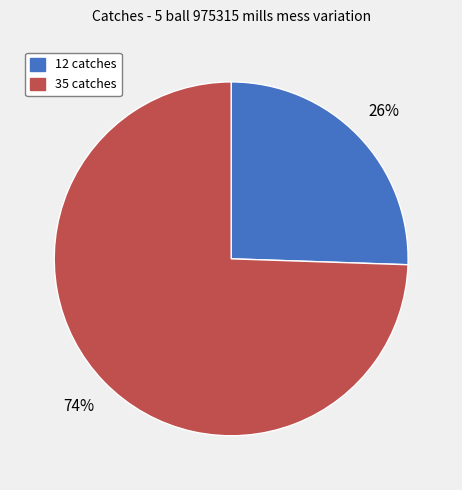

Is there any slice that represents more than half of the pie?

Yes